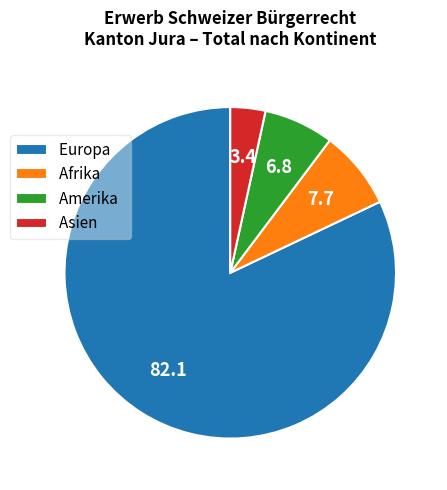

Is the sum of Afrika and Asien greater than half?

No